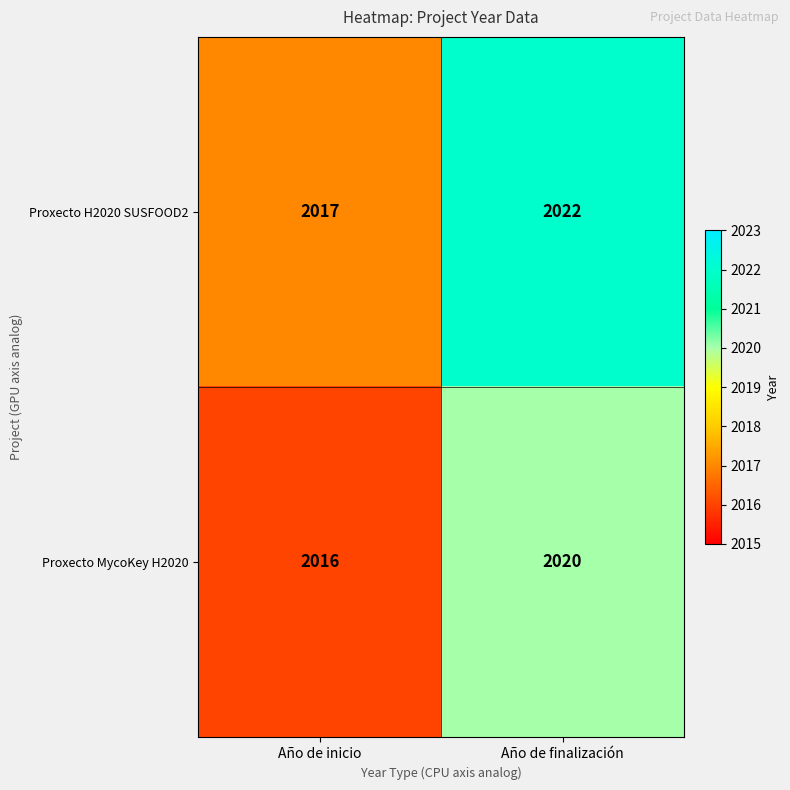

Which series has the largest total across all categories?

Proxecto H2020 SUSFOOD2